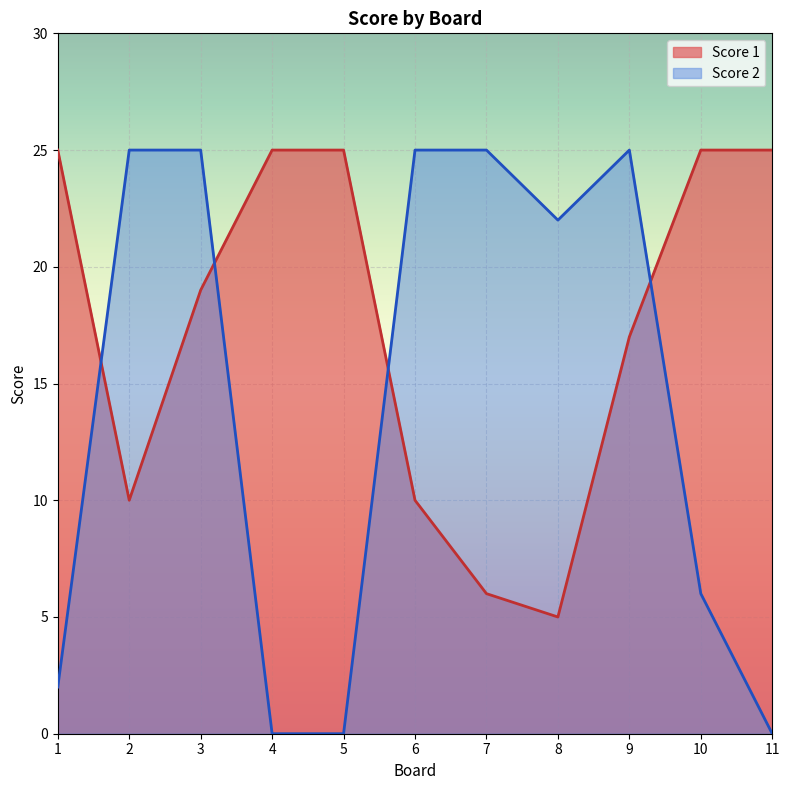

What is the greatest value displayed?

25